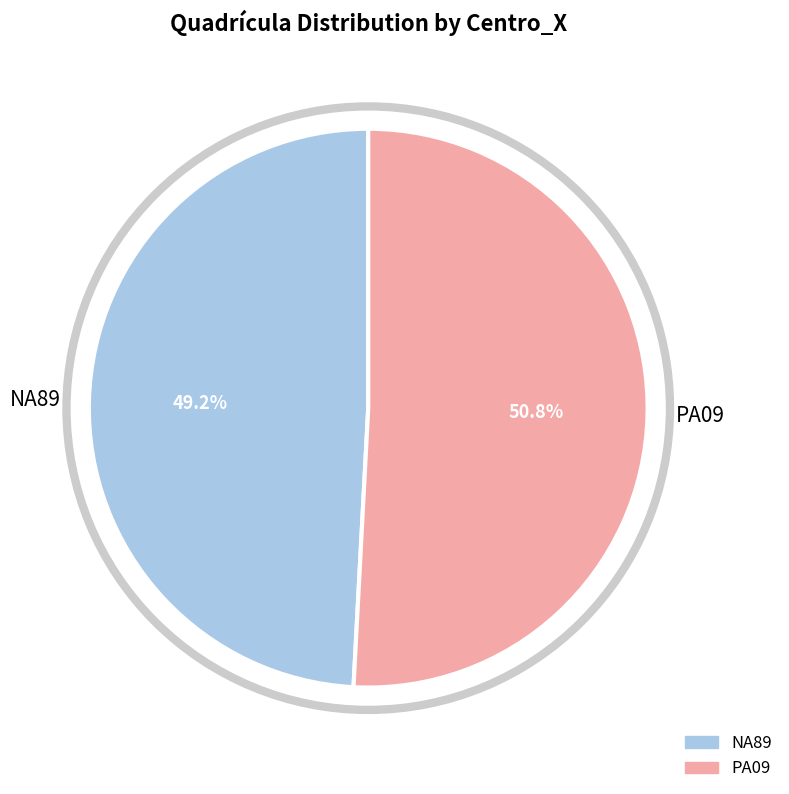

To the nearest percent, what is the combined percentage of PA09 and NA89?

100%